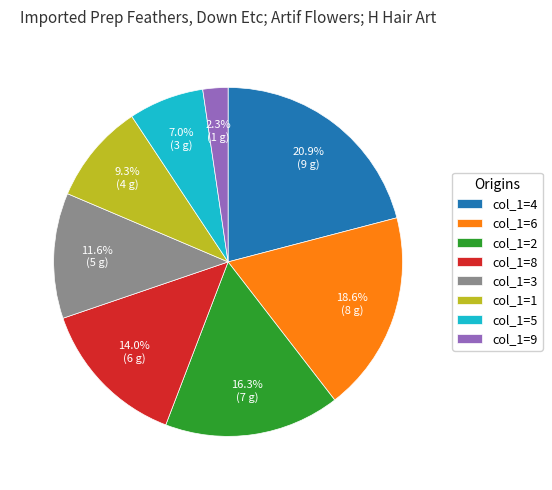

Which category has the smallest portion of the pie?

col_1=9